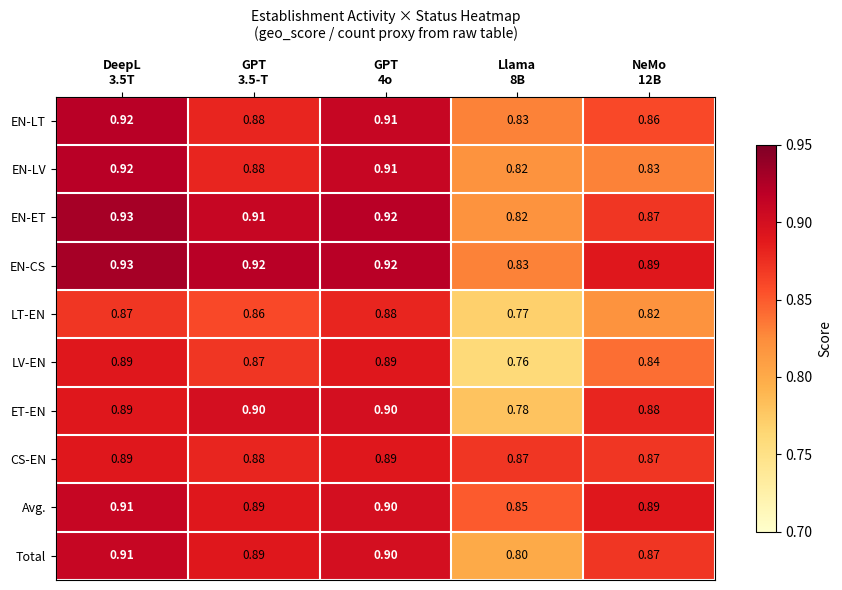

Which series has the largest total across all categories?

EN-CS